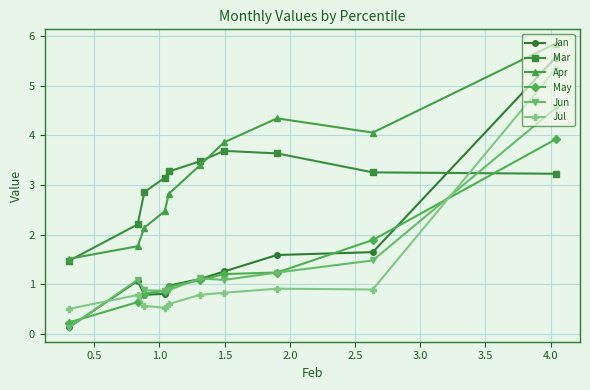

Which series has the widest spread of values?

Jan